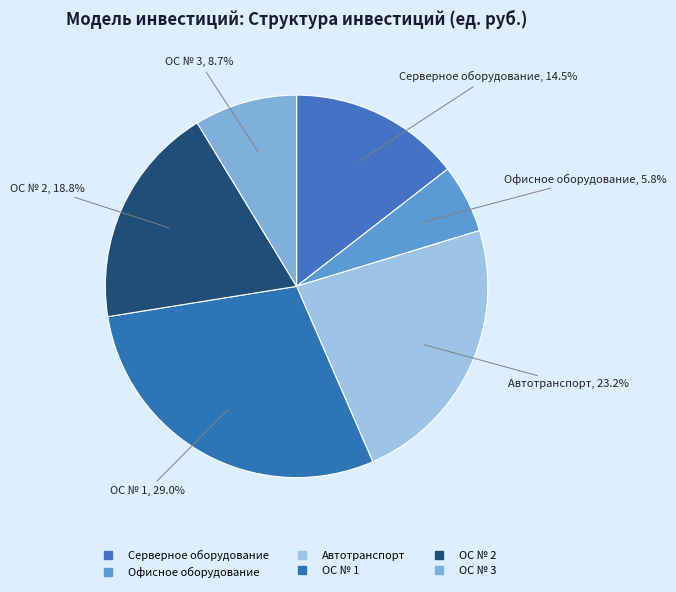

Does Автотранспорт represent more than half of the total?

No